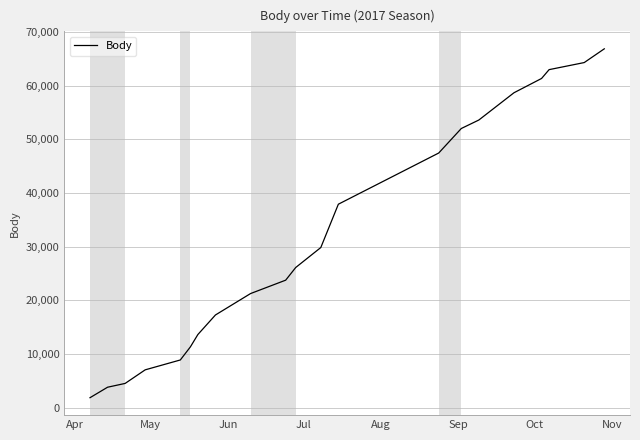

What is the difference between the maximum and minimum values?

65016